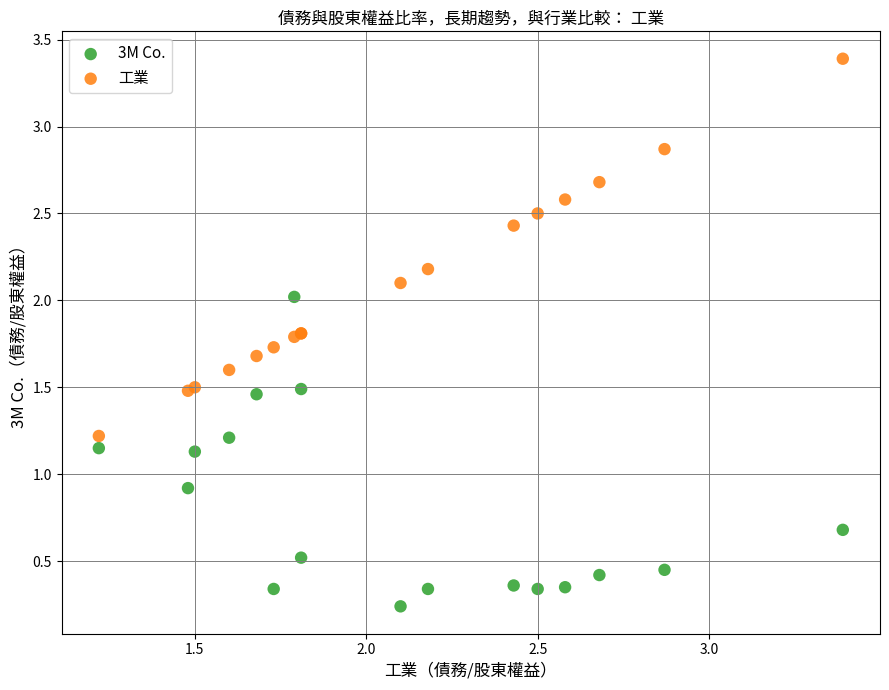

What is the X range (max minus min) for the scatter plot?

2.2